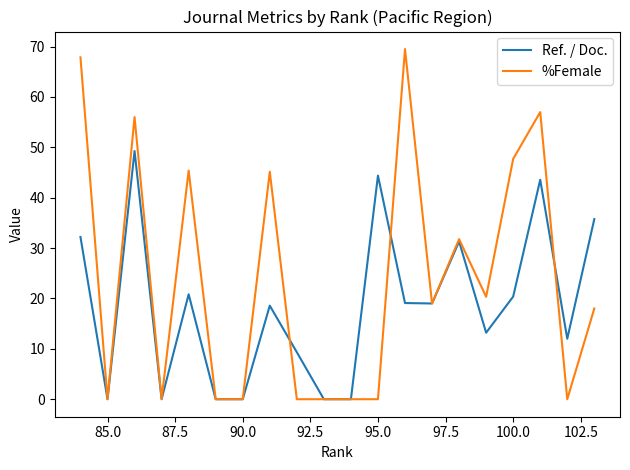

List the series in order of their peak value, lowest first.

Ref. / Doc., %Female